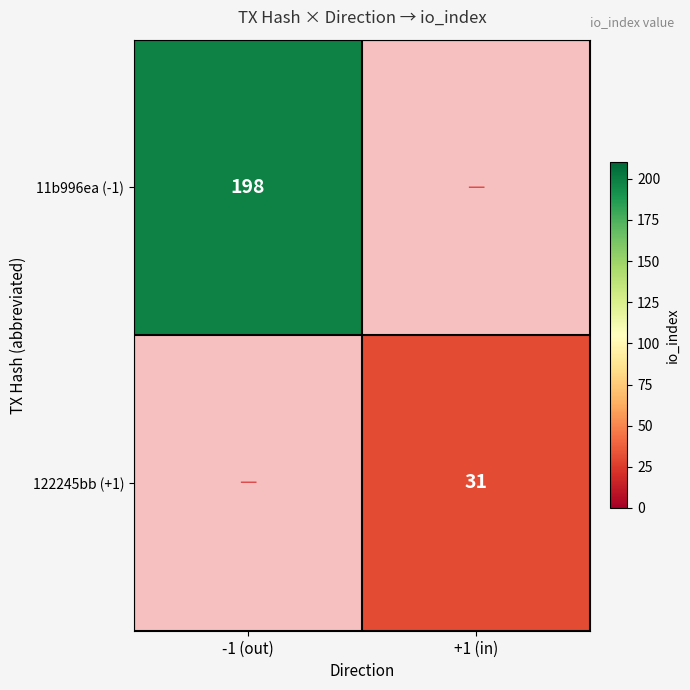

True or false: 122245bb (+1) has a value of 31 at +1 (in).

True